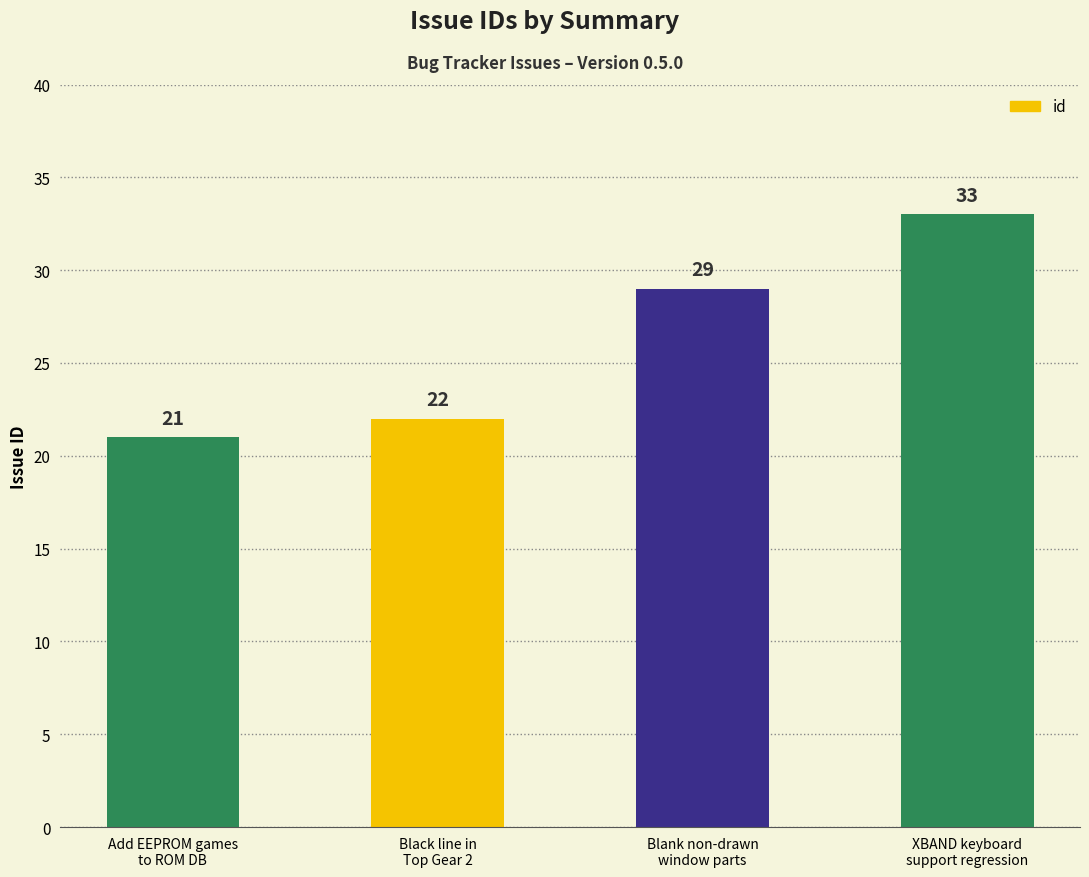

What is the label of the 1st bar from the right?

XBAND keyboard
support regression